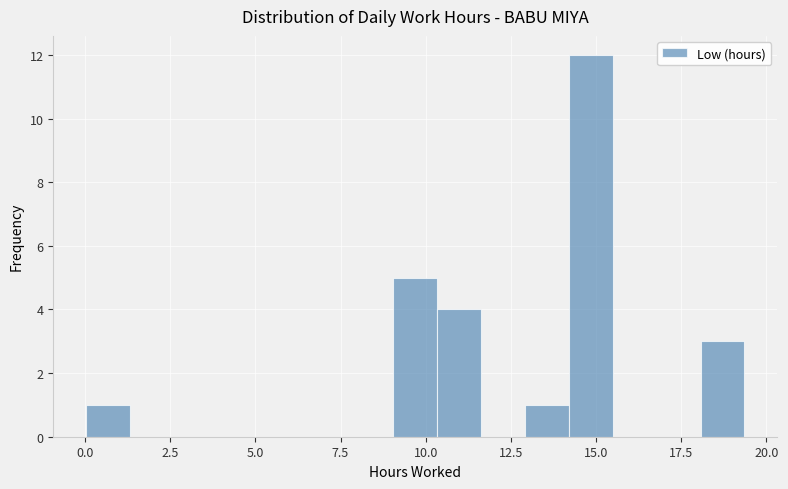

Read against the x-axis, roughly where is the centre of the tallest bar?

15.0